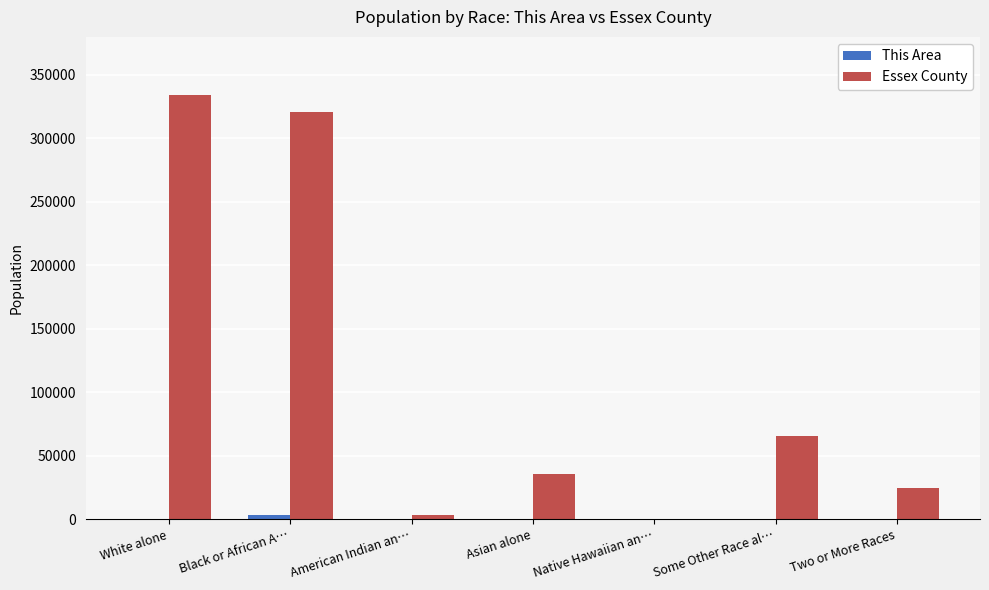

At which category does the chart reach its peak across all series?

White alone